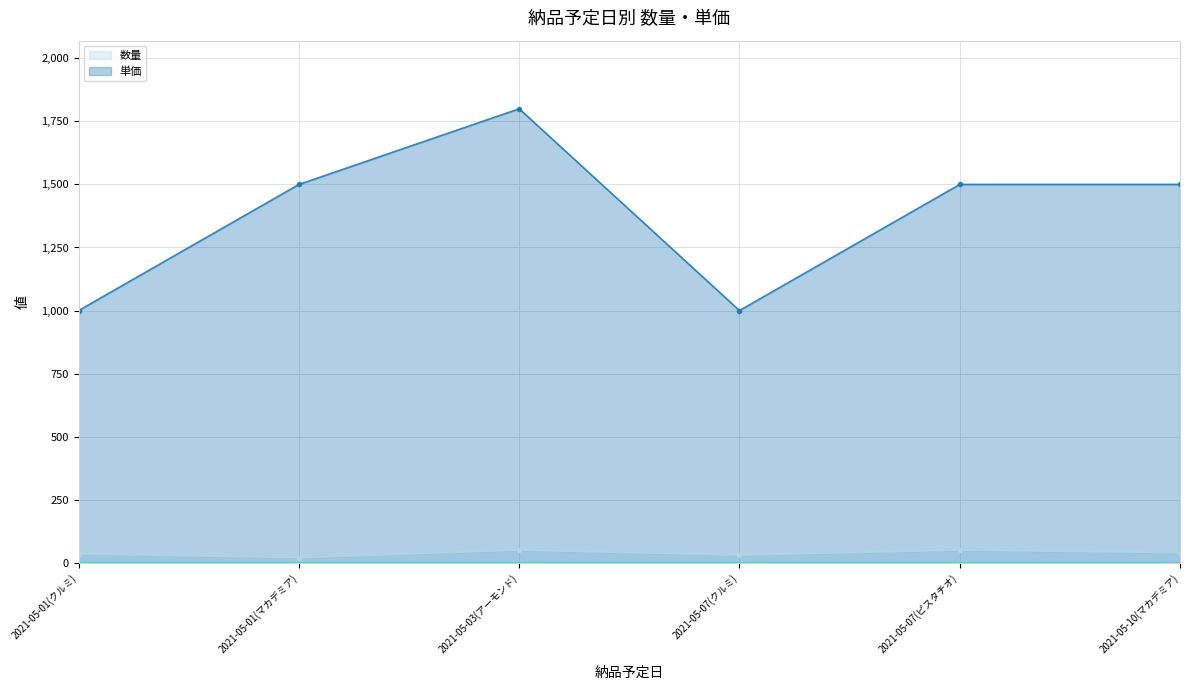

How many lines are shown in the chart?

2